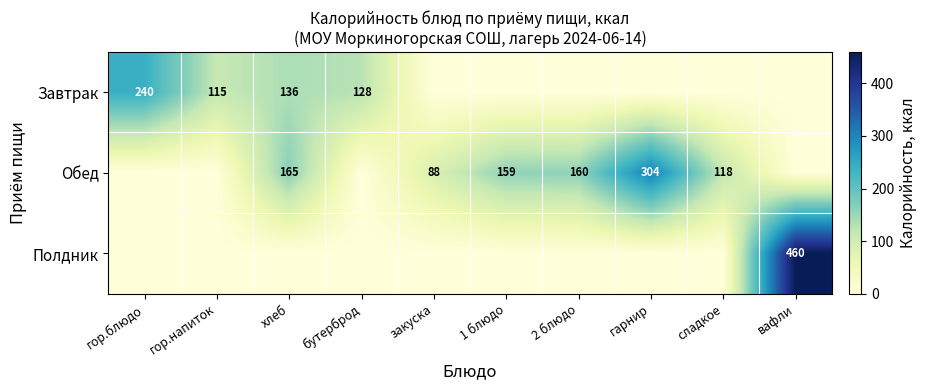

True or false: Полдник has a value of 194 at вафли.

False